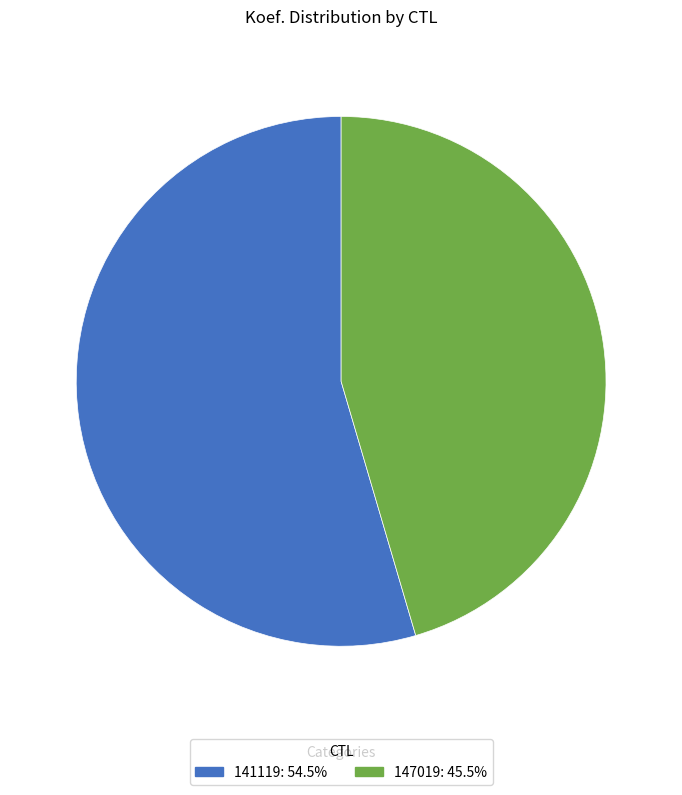

Rank the categories by value from lowest to highest.

147019, 141119